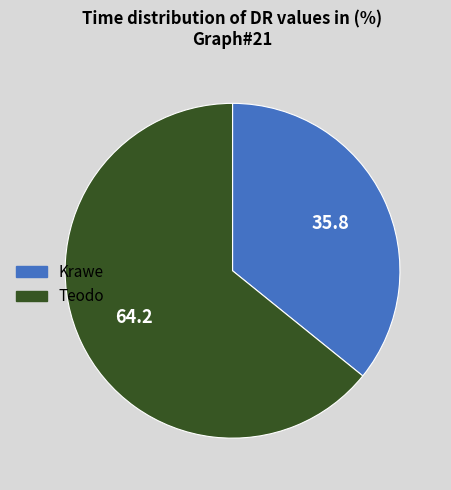

Rank the categories by value from lowest to highest.

Krawe, Teodo